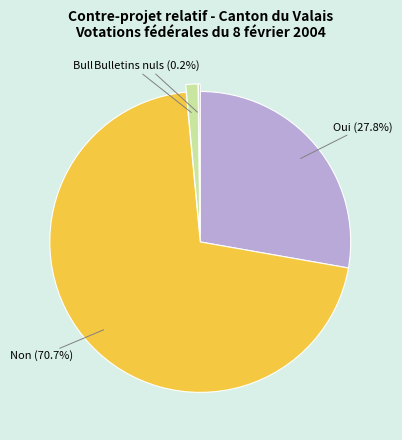

Is Non the majority of the pie?

Yes